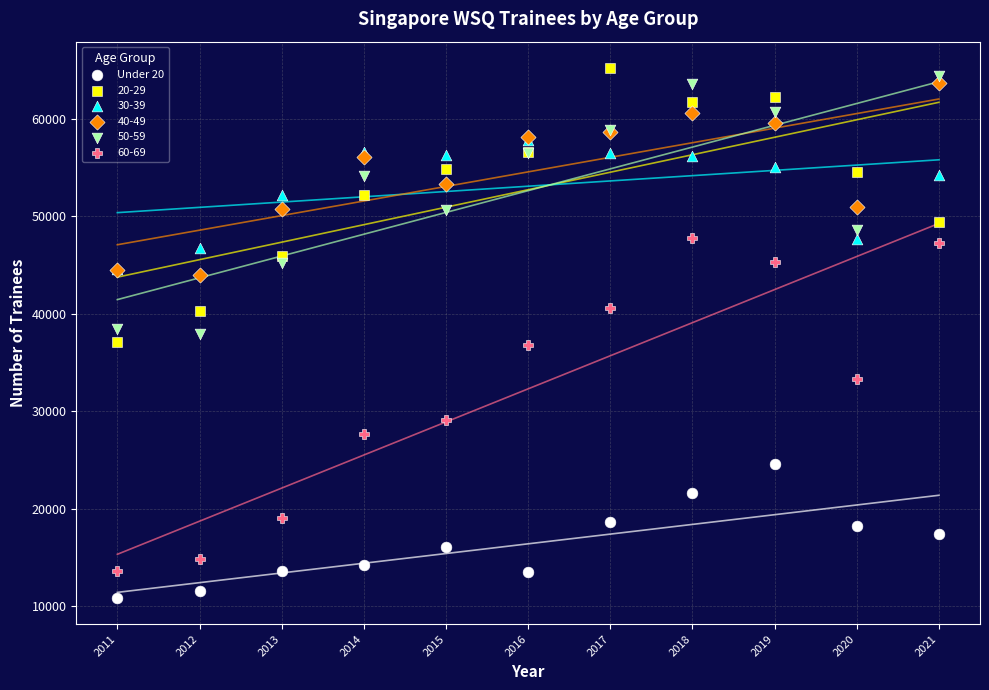

In the 60-69 series, what Y value is closest to 30694?

29108